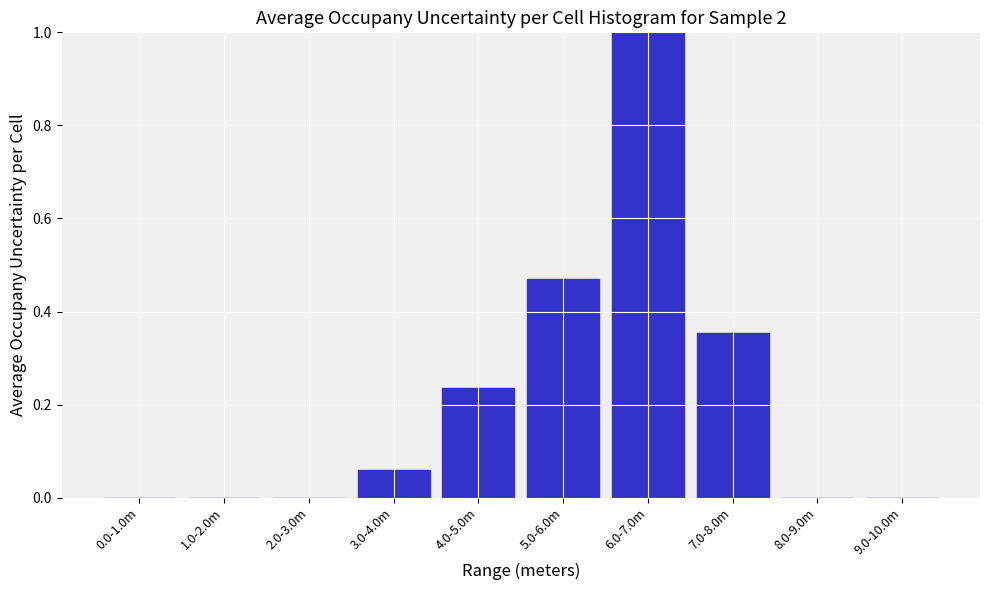

Is it true that the value at 8.0-9.0m is 0.0?

True